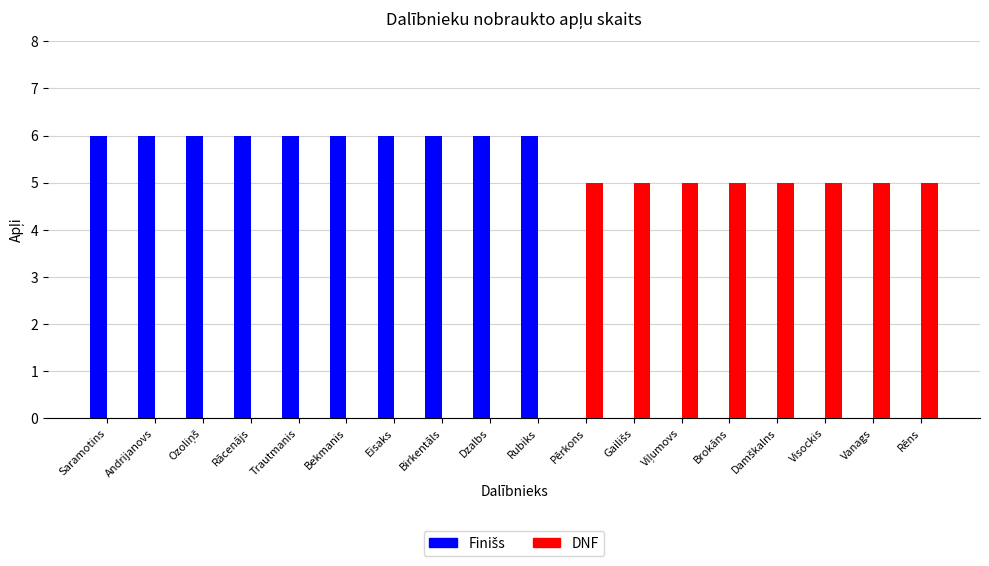

True or false: DNF has a value of 7 at Vanags.

False